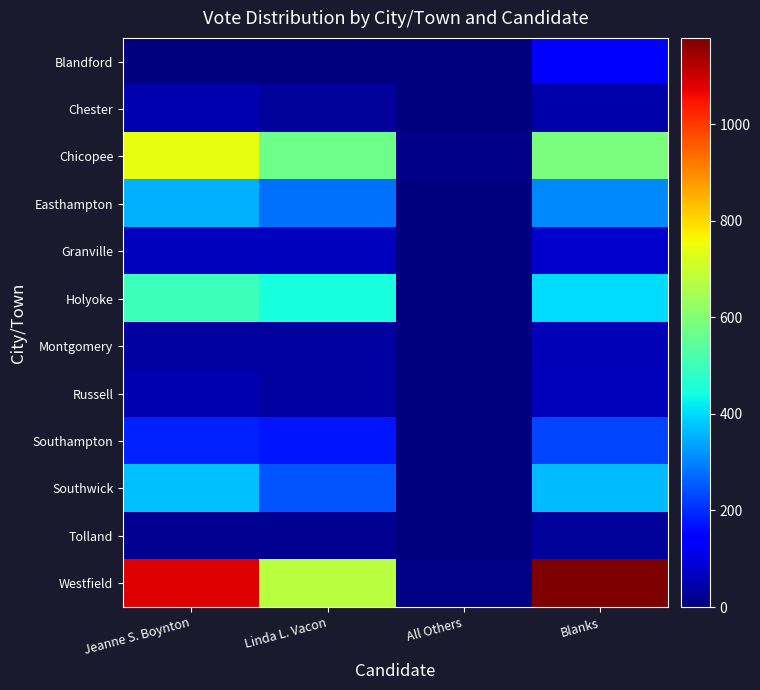

Which label corresponds to the largest value in the chart?

Blanks